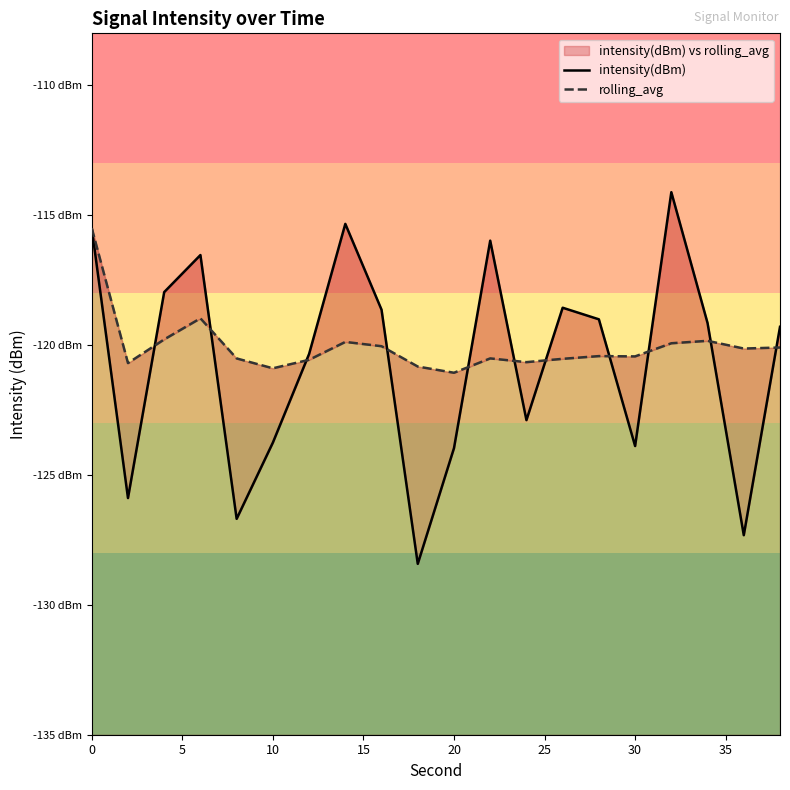

What are all the series names shown in the legend?

intensity(dBm), rolling_avg